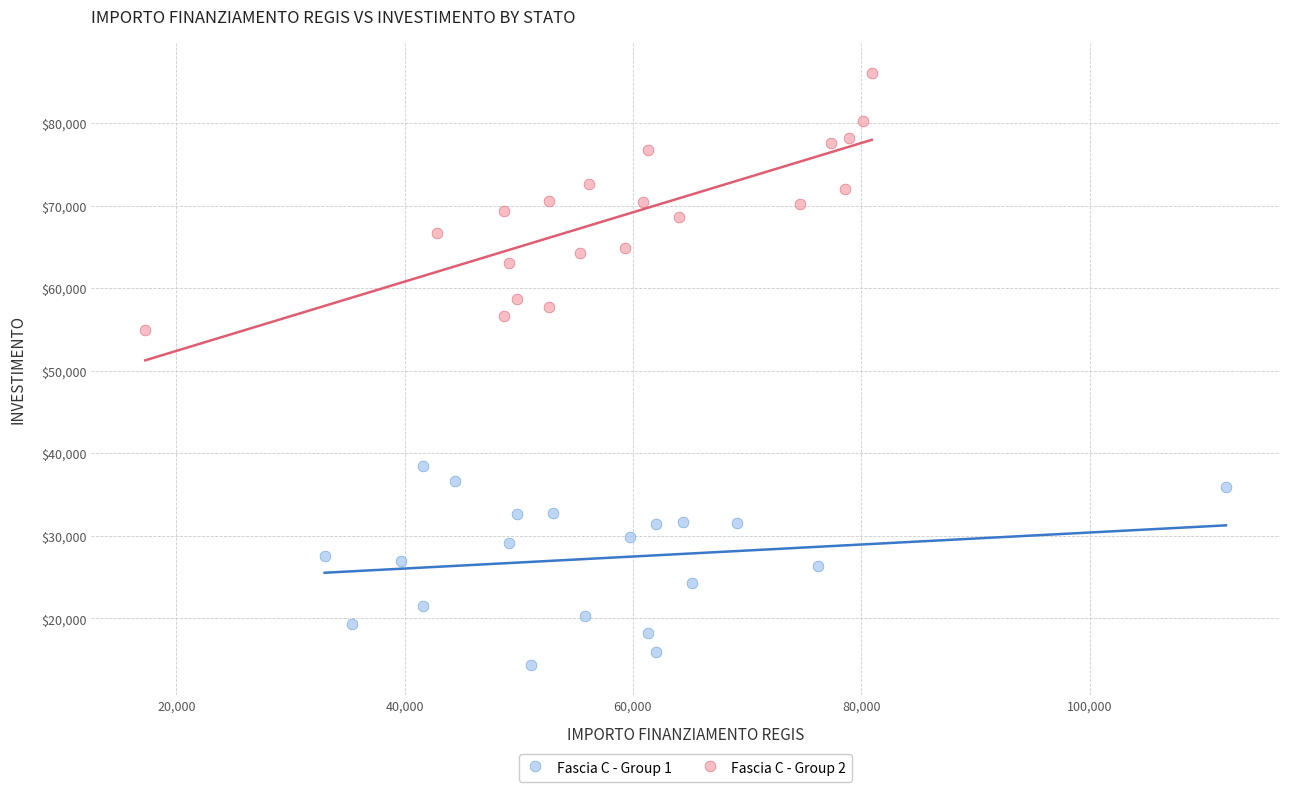

Which series contains the highest Y value?

Fascia C - Group 2